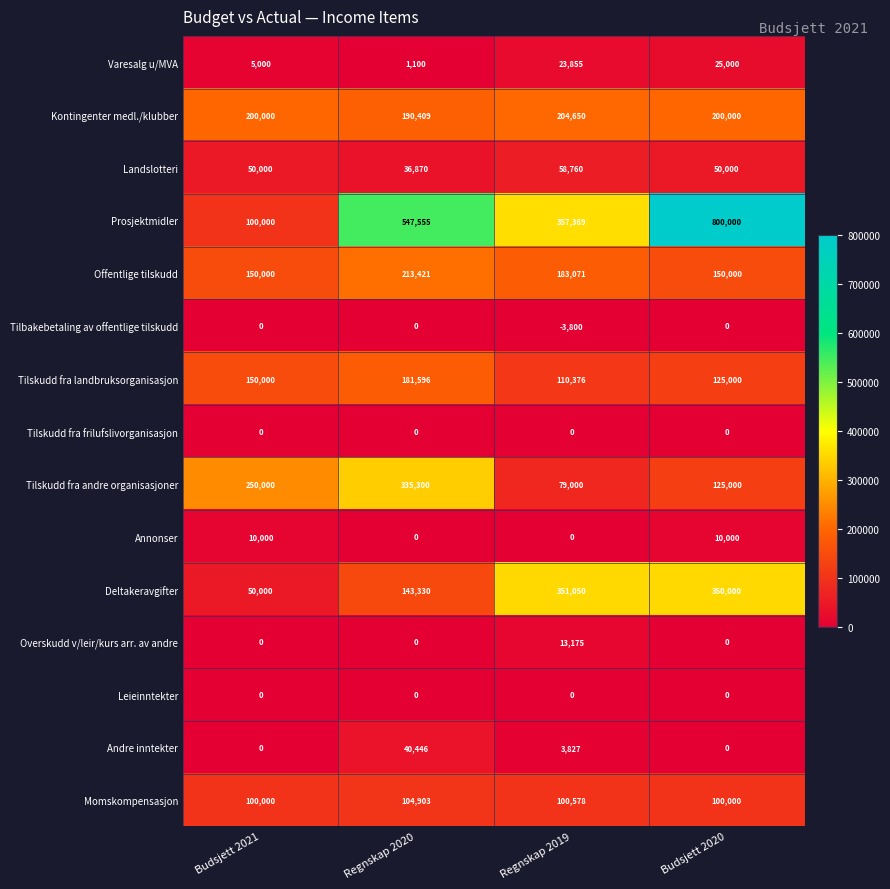

At which category is the sum across all series the highest?

Budsjett 2020